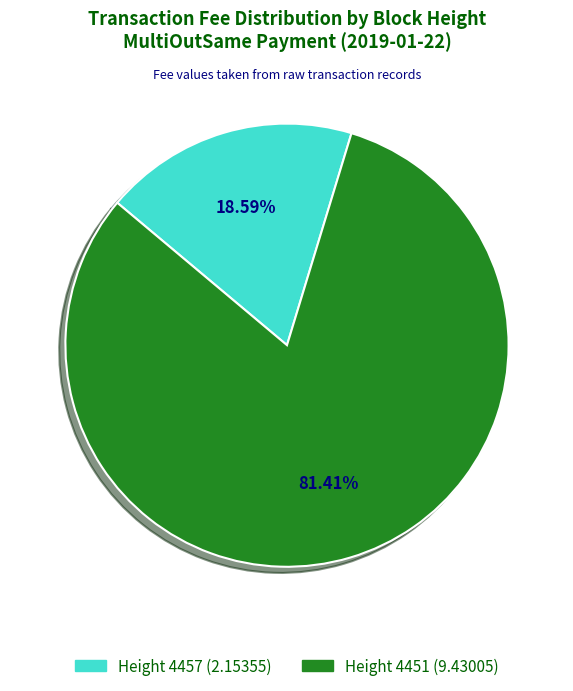

Is there a majority slice in this chart?

Yes